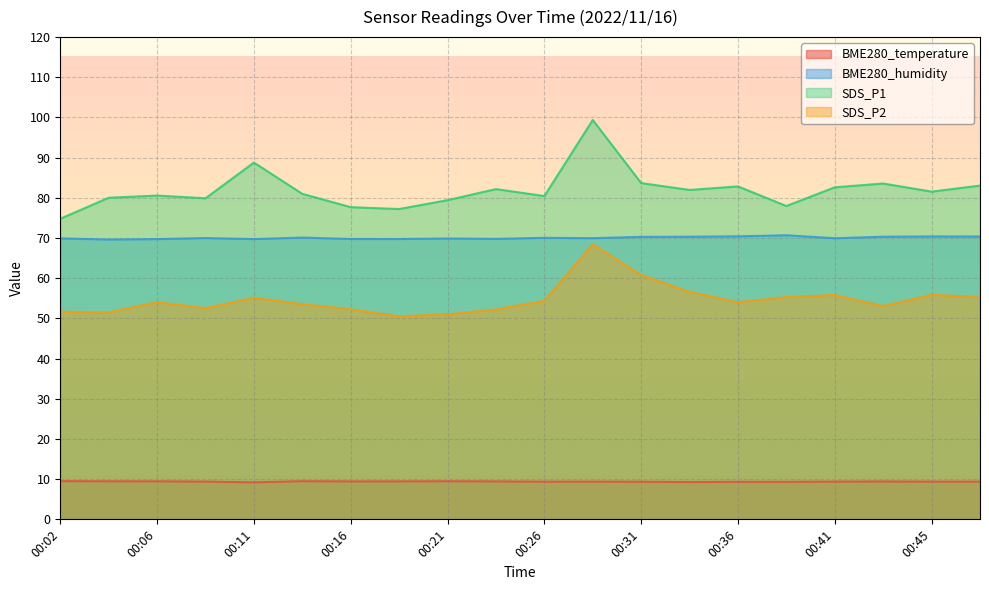

What is the sum of the BME280_temperature values at 00:36 and 00:19?

18.8